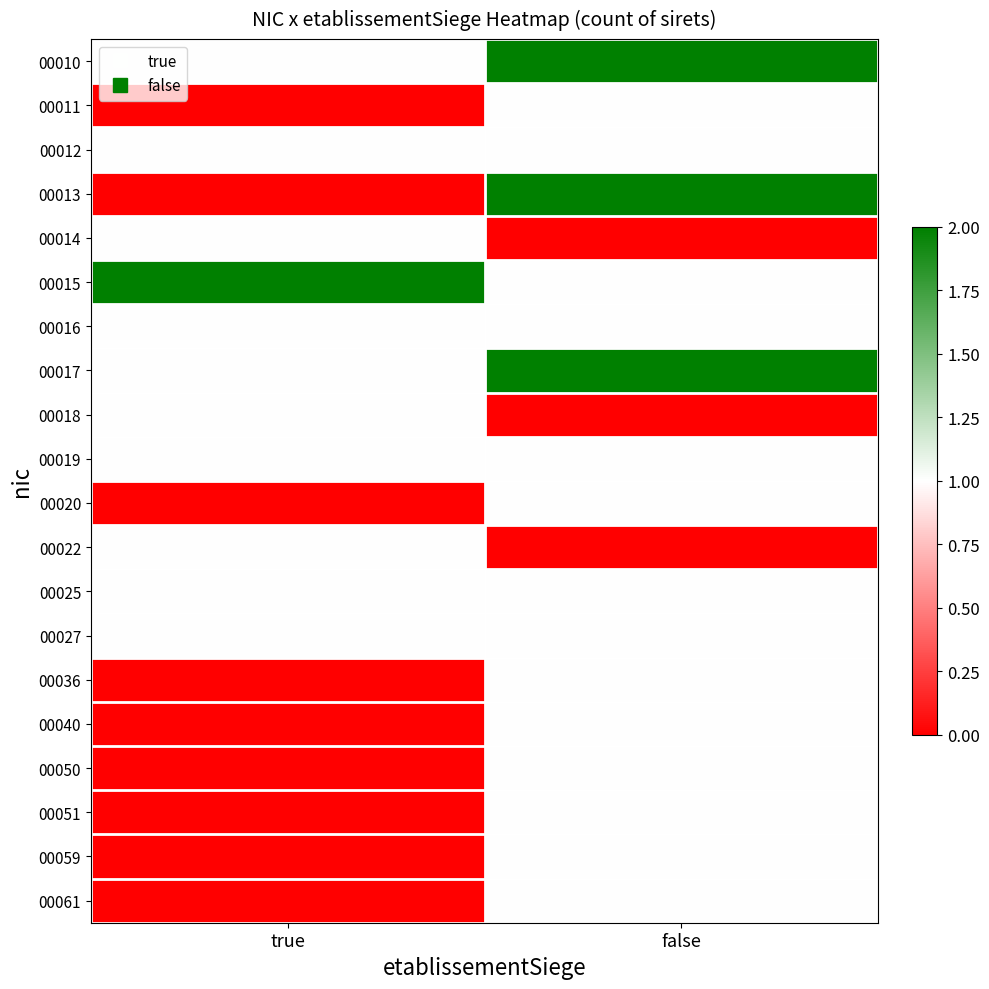

What is the difference between the highest and lowest values at true?

2